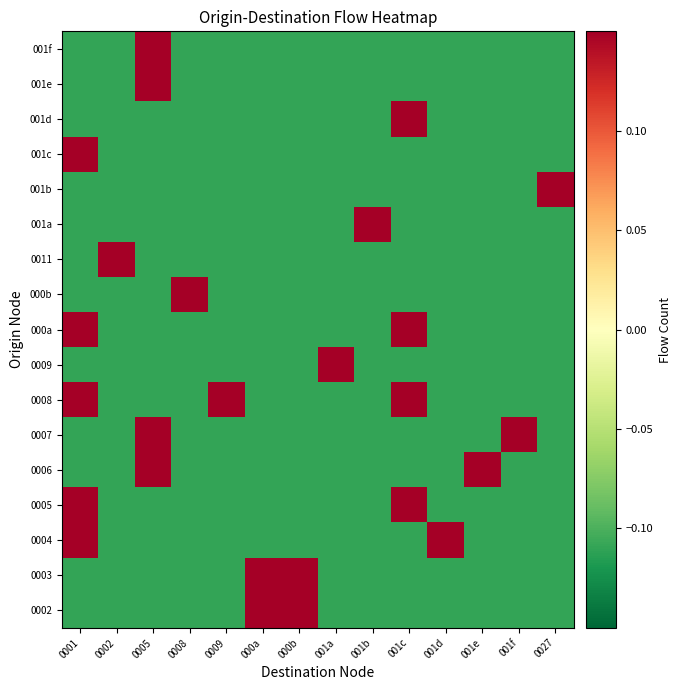

Reading left to right, transcribe all the data shown in this chart.

0002: 0001=-0.1	0002=-0.1	0005=-0.1	0008=-0.1	0009=-0.1	000a=0.9	000b=0.9	001a=-0.1	001b=-0.1	001c=-0.1	001d=-0.1	001e=-0.1	001f=-0.1	0027=-0.1
0003: 0001=-0.1	0002=-0.1	0005=-0.1	0008=-0.1	0009=-0.1	000a=0.9	000b=0.9	001a=-0.1	001b=-0.1	001c=-0.1	001d=-0.1	001e=-0.1	001f=-0.1	0027=-0.1
0004: 0001=0.9	0002=-0.1	0005=-0.1	0008=-0.1	0009=-0.1	000a=-0.1	000b=-0.1	001a=-0.1	001b=-0.1	001c=-0.1	001d=0.9	001e=-0.1	001f=-0.1	0027=-0.1
0005: 0001=0.9	0002=-0.1	0005=-0.1	0008=-0.1	0009=-0.1	000a=-0.1	000b=-0.1	001a=-0.1	001b=-0.1	001c=0.9	001d=-0.1	001e=-0.1	001f=-0.1	0027=-0.1
0006: 0001=-0.1	0002=-0.1	0005=0.9	0008=-0.1	0009=-0.1	000a=-0.1	000b=-0.1	001a=-0.1	001b=-0.1	001c=-0.1	001d=-0.1	001e=0.9	001f=-0.1	0027=-0.1
0007: 0001=-0.1	0002=-0.1	0005=0.9	0008=-0.1	0009=-0.1	000a=-0.1	000b=-0.1	001a=-0.1	001b=-0.1	001c=-0.1	001d=-0.1	001e=-0.1	001f=0.9	0027=-0.1
0008: 0001=0.9	0002=-0.1	0005=-0.1	0008=-0.1	0009=0.9	000a=-0.1	000b=-0.1	001a=-0.1	001b=-0.1	001c=0.9	001d=-0.1	001e=-0.1	001f=-0.1	0027=-0.1
0009: 0001=-0.1	0002=-0.1	0005=-0.1	0008=-0.1	0009=-0.1	000a=-0.1	000b=-0.1	001a=0.9	001b=-0.1	001c=-0.1	001d=-0.1	001e=-0.1	001f=-0.1	0027=-0.1
000a: 0001=0.9	0002=-0.1	0005=-0.1	0008=-0.1	0009=-0.1	000a=-0.1	000b=-0.1	001a=-0.1	001b=-0.1	001c=0.9	001d=-0.1	001e=-0.1	001f=-0.1	0027=-0.1
000b: 0001=-0.1	0002=-0.1	0005=-0.1	0008=0.9	0009=-0.1	000a=-0.1	000b=-0.1	001a=-0.1	001b=-0.1	001c=-0.1	001d=-0.1	001e=-0.1	001f=-0.1	0027=-0.1
0011: 0001=-0.1	0002=0.9	0005=-0.1	0008=-0.1	0009=-0.1	000a=-0.1	000b=-0.1	001a=-0.1	001b=-0.1	001c=-0.1	001d=-0.1	001e=-0.1	001f=-0.1	0027=-0.1
001a: 0001=-0.1	0002=-0.1	0005=-0.1	0008=-0.1	0009=-0.1	000a=-0.1	000b=-0.1	001a=-0.1	001b=0.9	001c=-0.1	001d=-0.1	001e=-0.1	001f=-0.1	0027=-0.1
001b: 0001=-0.1	0002=-0.1	0005=-0.1	0008=-0.1	0009=-0.1	000a=-0.1	000b=-0.1	001a=-0.1	001b=-0.1	001c=-0.1	001d=-0.1	001e=-0.1	001f=-0.1	0027=0.9
001c: 0001=0.9	0002=-0.1	0005=-0.1	0008=-0.1	0009=-0.1	000a=-0.1	000b=-0.1	001a=-0.1	001b=-0.1	001c=-0.1	001d=-0.1	001e=-0.1	001f=-0.1	0027=-0.1
001d: 0001=-0.1	0002=-0.1	0005=-0.1	0008=-0.1	0009=-0.1	000a=-0.1	000b=-0.1	001a=-0.1	001b=-0.1	001c=0.9	001d=-0.1	001e=-0.1	001f=-0.1	0027=-0.1
001e: 0001=-0.1	0002=-0.1	0005=0.9	0008=-0.1	0009=-0.1	000a=-0.1	000b=-0.1	001a=-0.1	001b=-0.1	001c=-0.1	001d=-0.1	001e=-0.1	001f=-0.1	0027=-0.1
001f: 0001=-0.1	0002=-0.1	0005=0.9	0008=-0.1	0009=-0.1	000a=-0.1	000b=-0.1	001a=-0.1	001b=-0.1	001c=-0.1	001d=-0.1	001e=-0.1	001f=-0.1	0027=-0.1